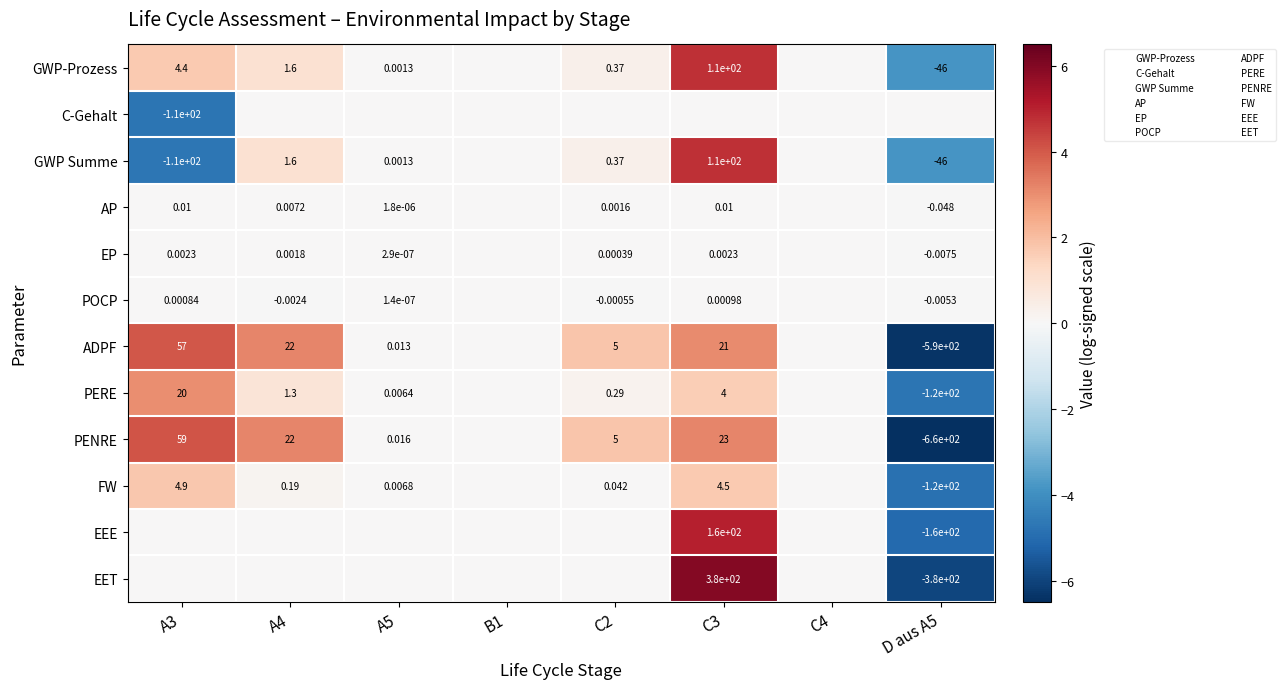

Rank the categories by GWP-Prozess value from highest to lowest.

C3, A3, A4, C2, A5, B1, C4, D aus A5